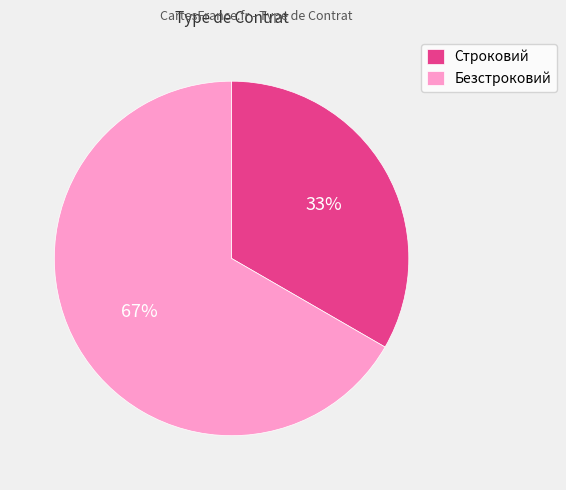

Approximately how many times larger is the value at Безстроковий compared to Строковий?

2.0